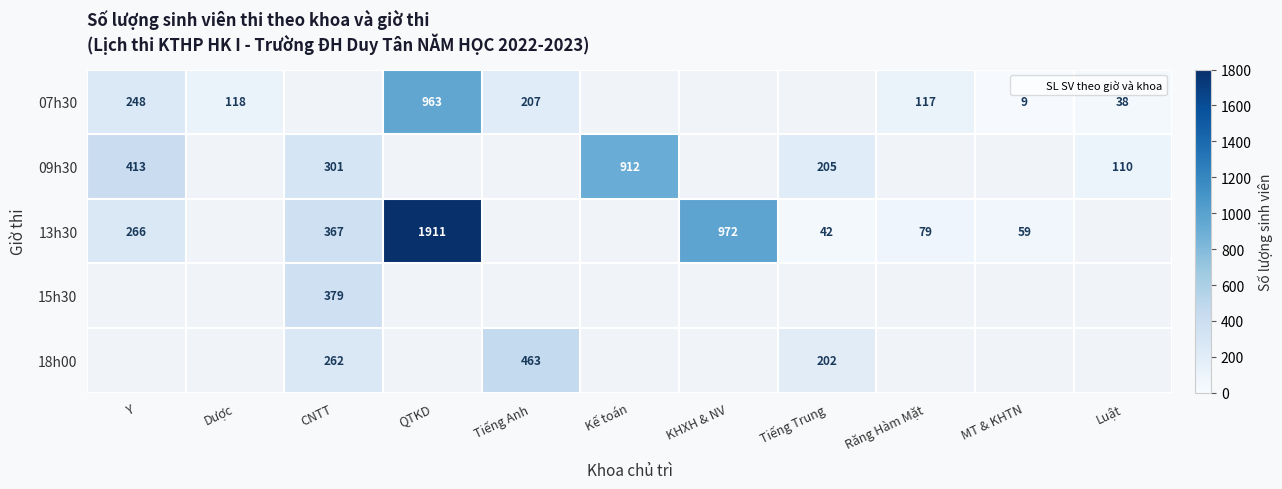

Is it true that 13h30 equals 57.4 at Tiếng Trung?

False